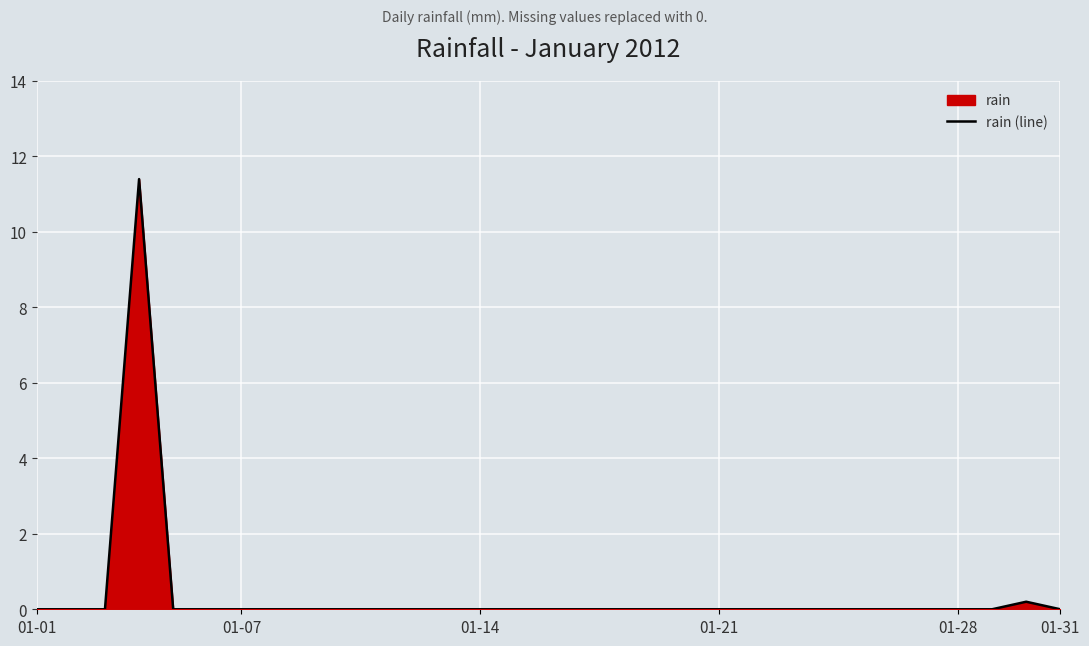

How many positive values are there?

2